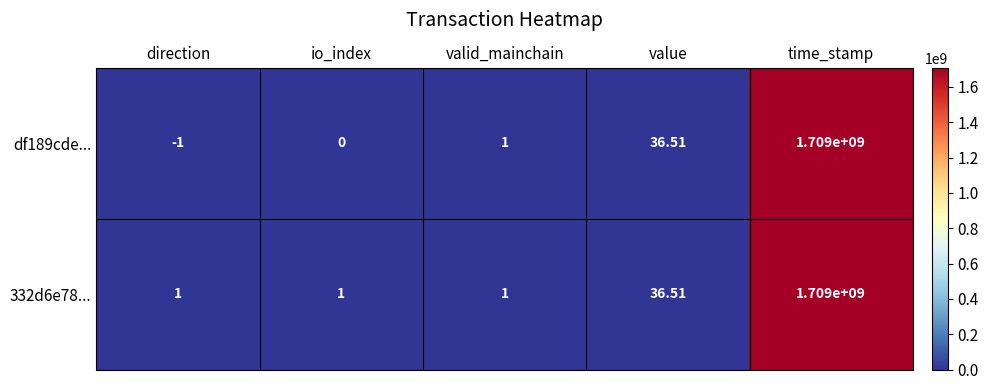

What is the difference between the highest and lowest values at time_stamp?

0.0